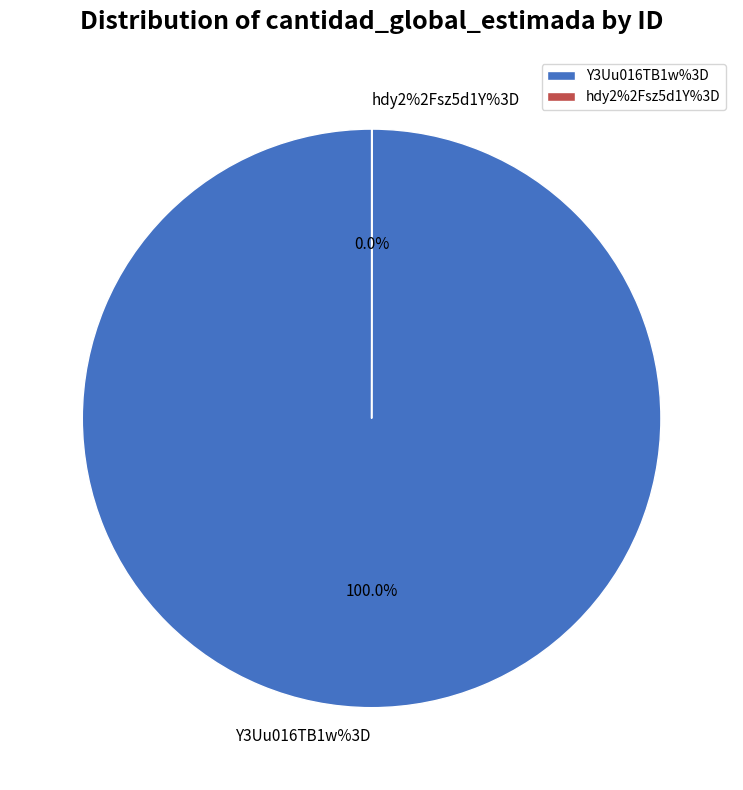

To the nearest percent, what is the difference between the hdy2%2Fsz5d1Y%3D and Y3Uu016TB1w%3D slice percentages?

100%